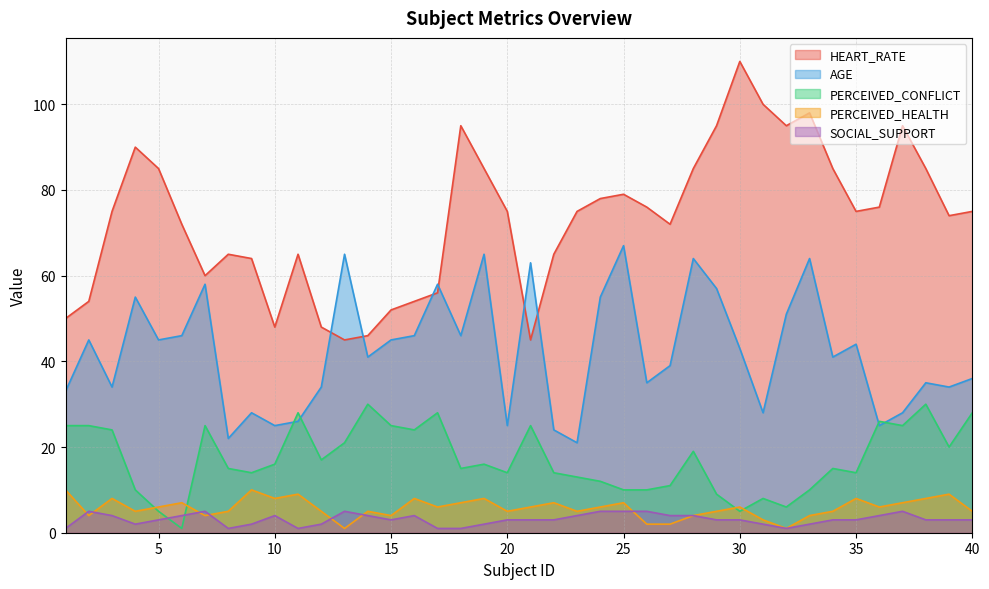

Is it true that SOCIAL_SUPPORT equals 3 at 12?

False